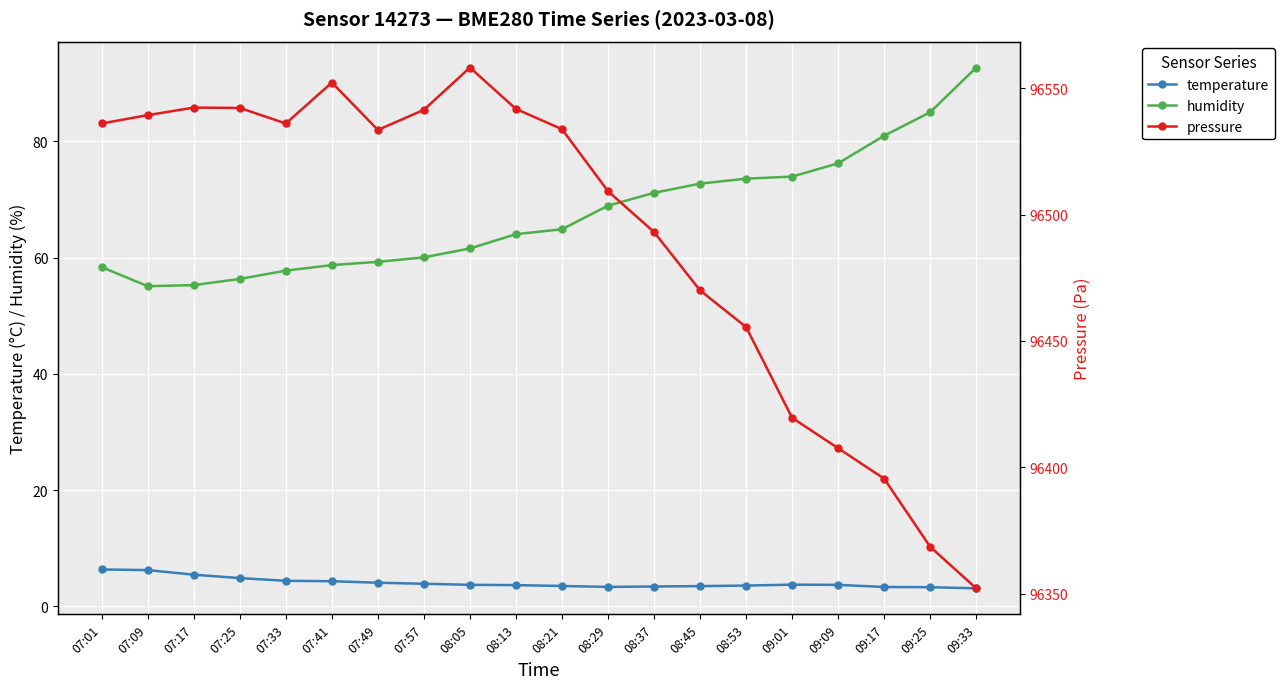

True or false: humidity has a value of 48.9 at 09:17.

False